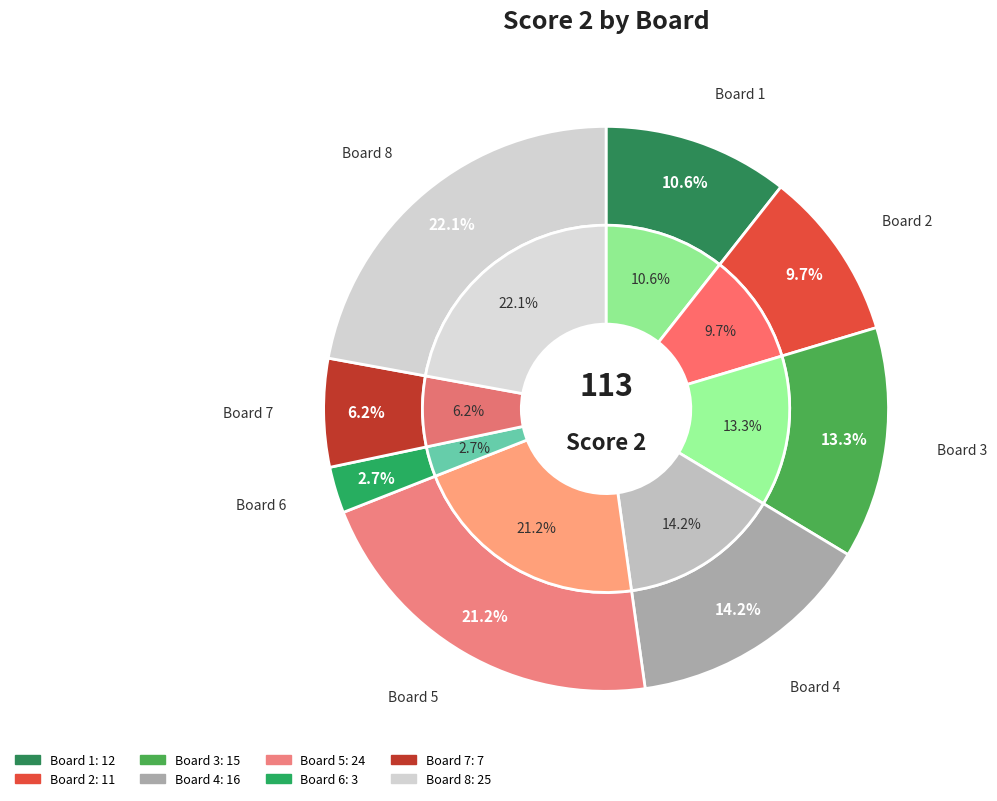

Rank the categories by value from lowest to highest.

Board 6, Board 7, Board 2, Board 1, Board 3, Board 4, Board 5, Board 8